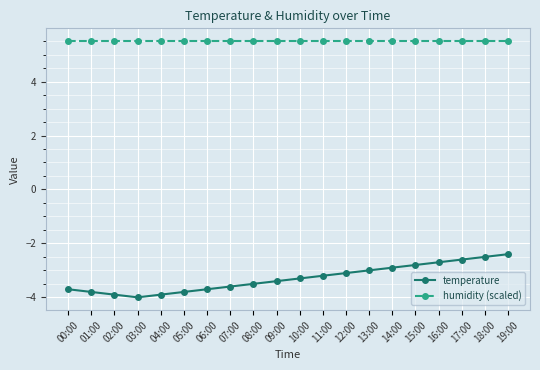

True or false: temperature and humidity (scaled) intersect in this chart.

False